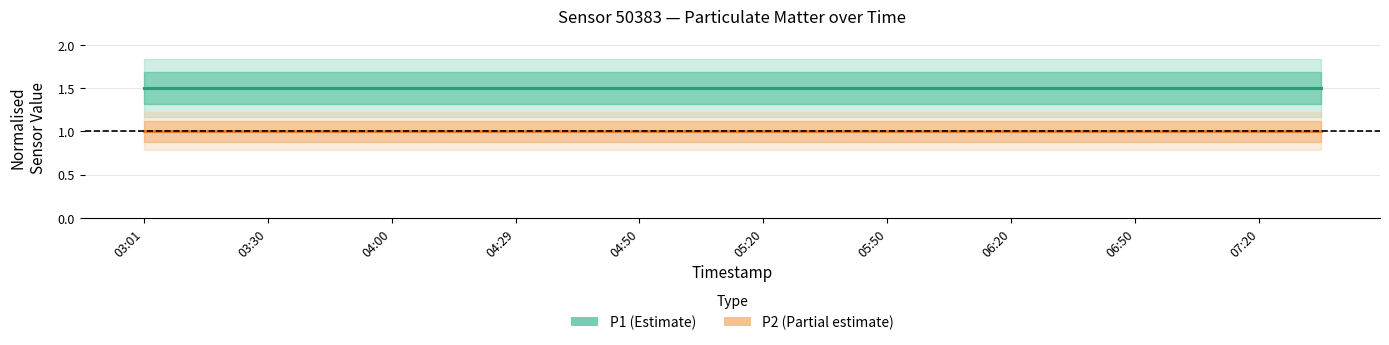

What is the difference between the highest and lowest values at 19?

0.5